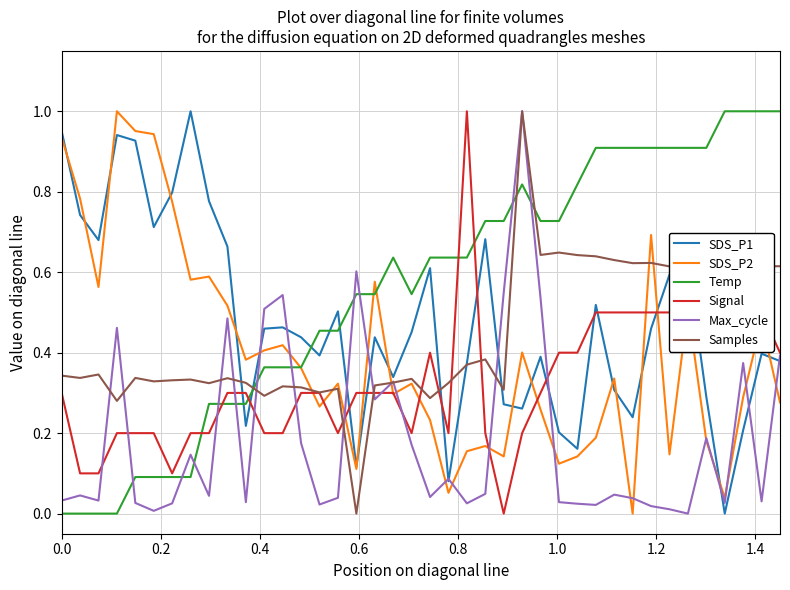

True or false: Max_cycle and Temp cross at least once.

True